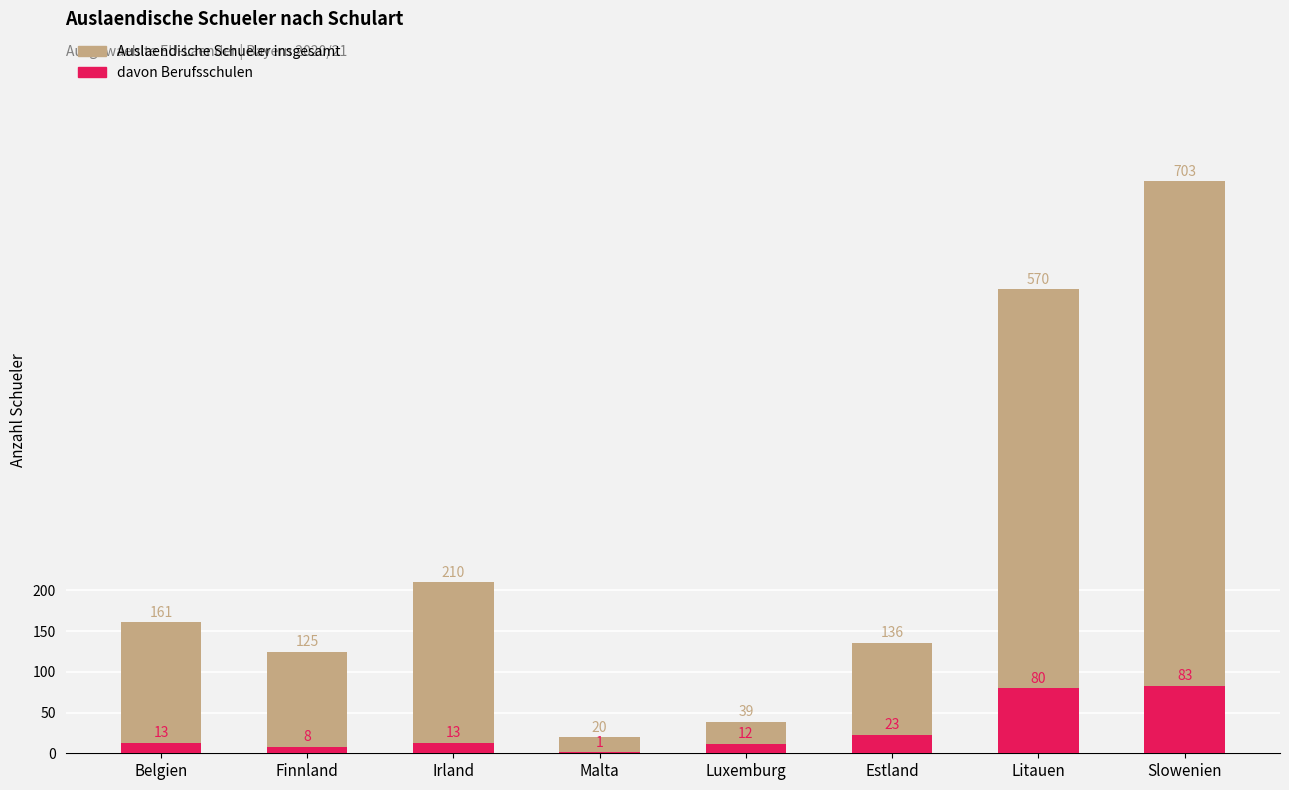

Which series changed the most between Malta and Estland?

Auslaendische Schueler insgesamt